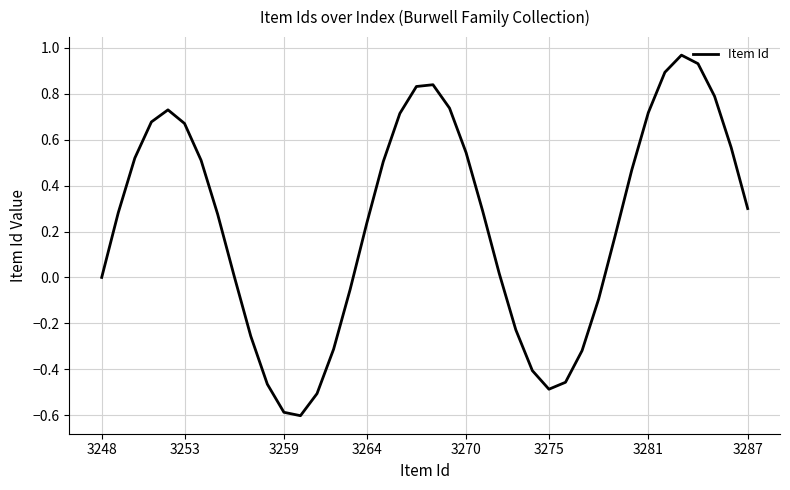

What is the difference between the maximum and minimum values?

1.6